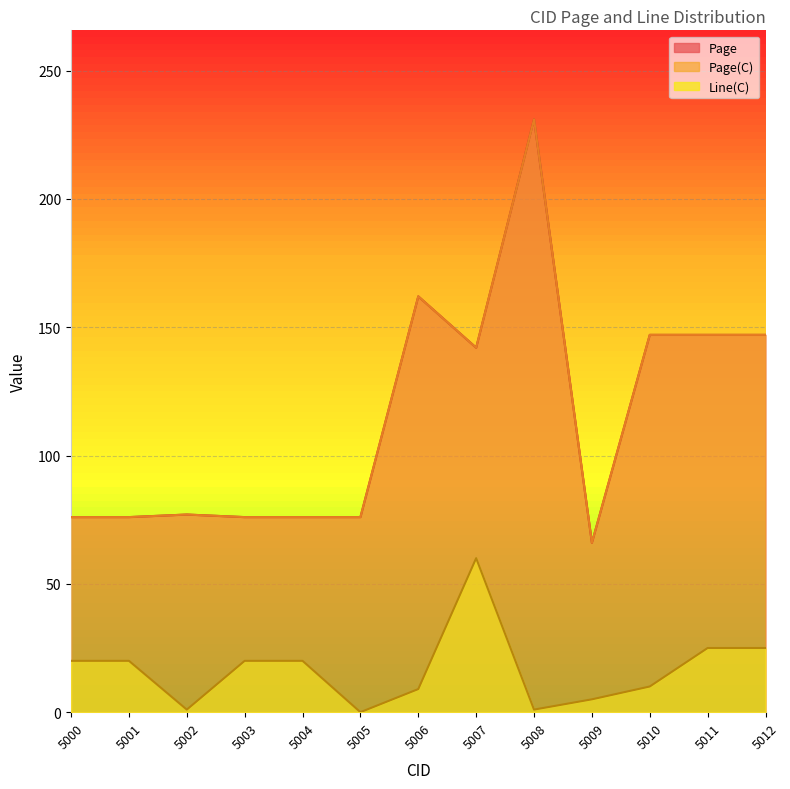

Which category has the highest value across all series?

5008